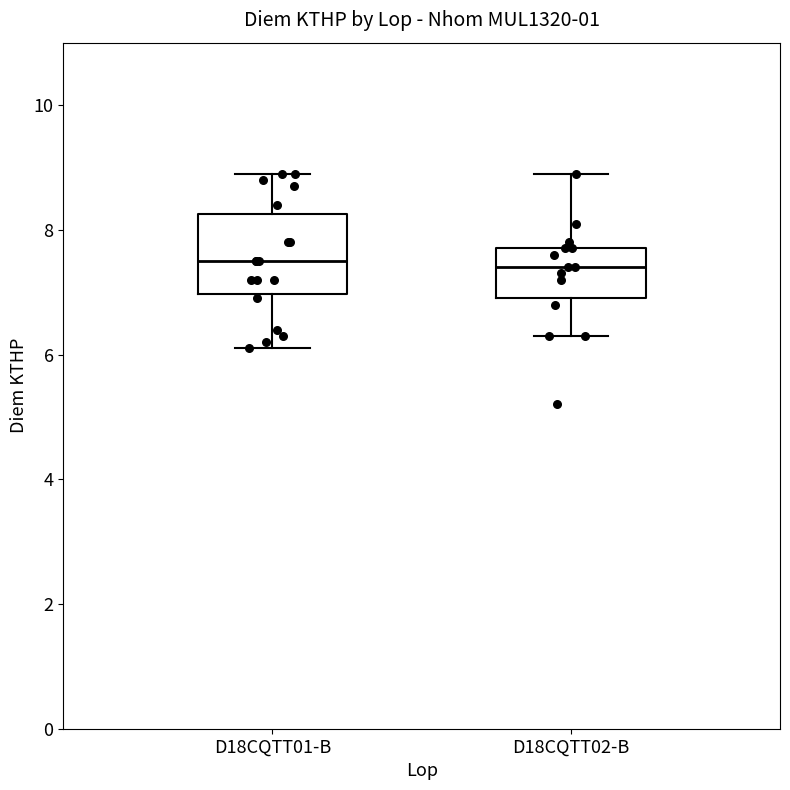

Which box is the tallest, from its lower edge to its upper edge?

D18CQTT01-B